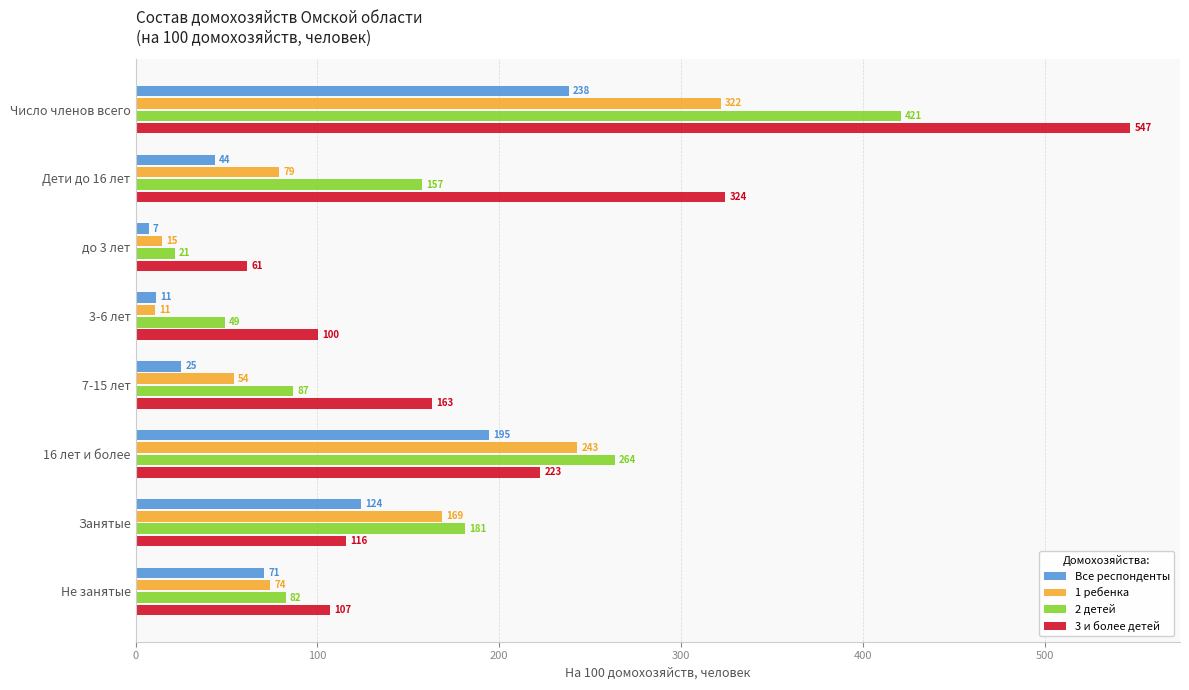

Rank the series at Не занятые from highest to lowest value.

3 и более детей, 2 детей, 1 ребенка, Все респонденты